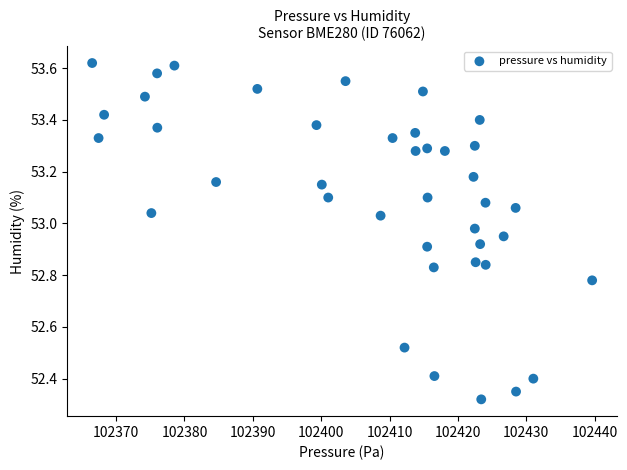

What is the range of X values (max minus min)?

73.1